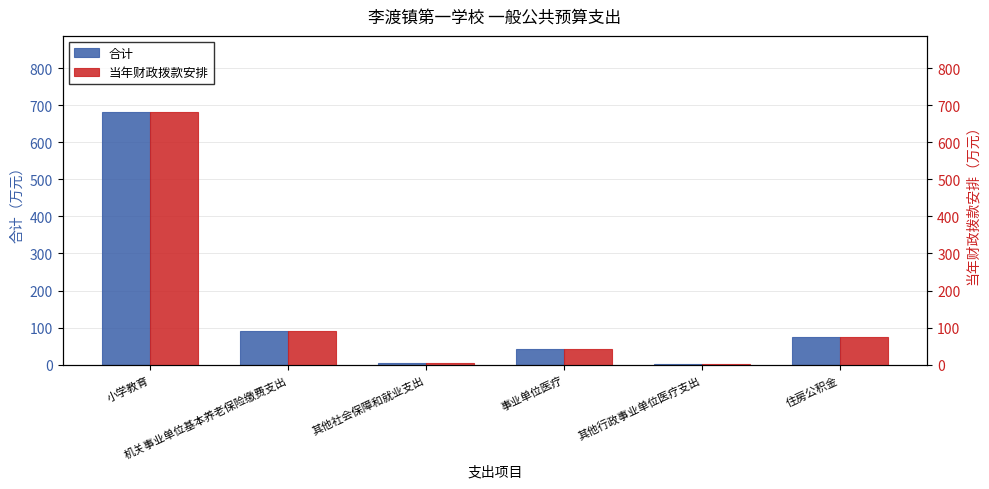

True or false: 当年财政拨款安排 has a value of 5.2 at 其他社会保障和就业支出.

True